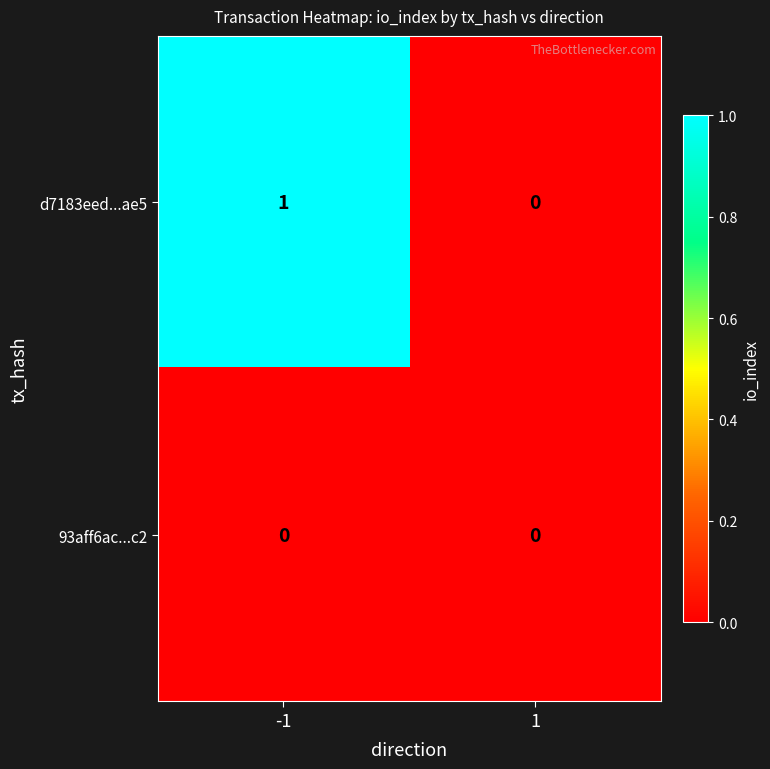

At -1, list the series in order from largest to smallest.

d7183eed...ae5, 93aff6ac...c2